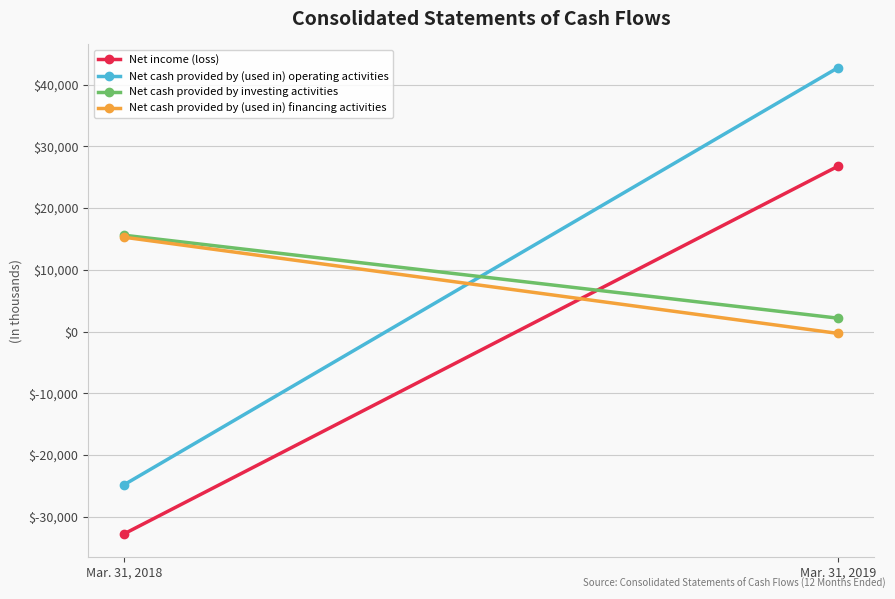

Which series changed the most between Mar. 31, 2018 and Mar. 31, 2019?

Net cash provided by (used in) operating activities